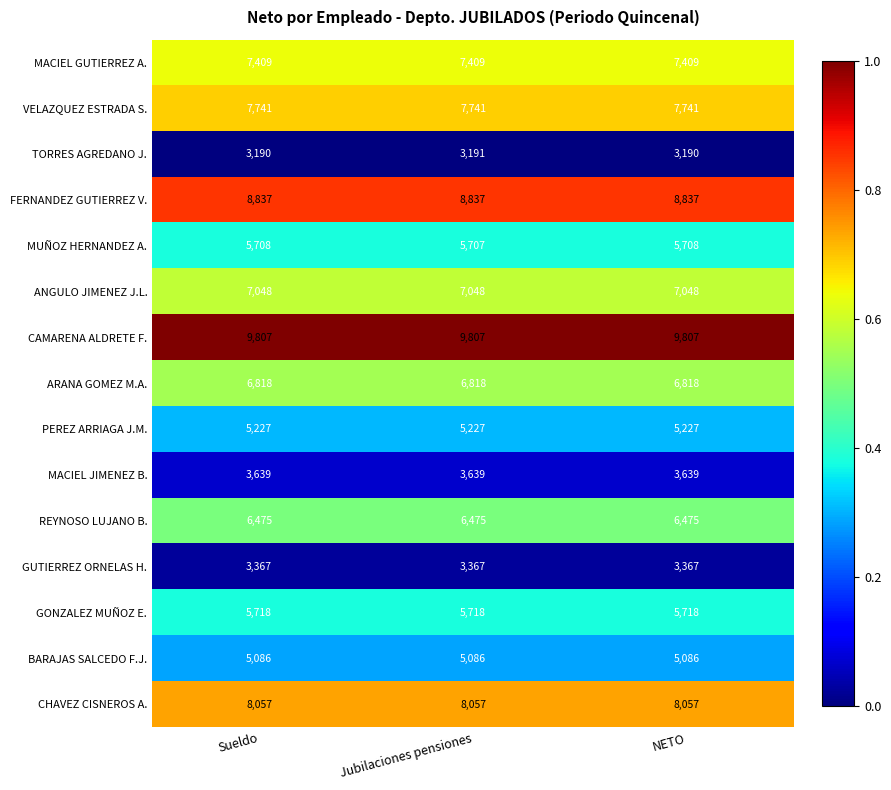

How many series are shown in this chart?

15